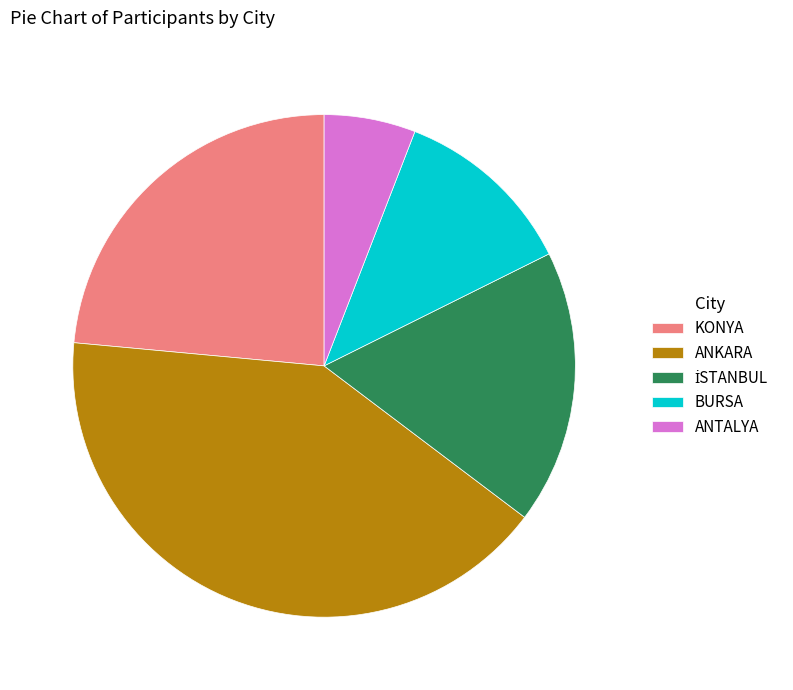

Is it true that ANTALYA is 6% of the pie?

True